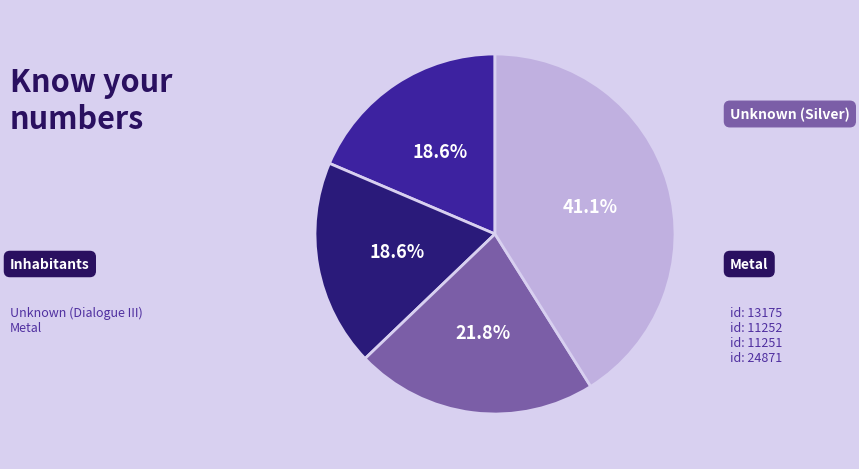

Is there any slice that represents more than half of the pie?

No